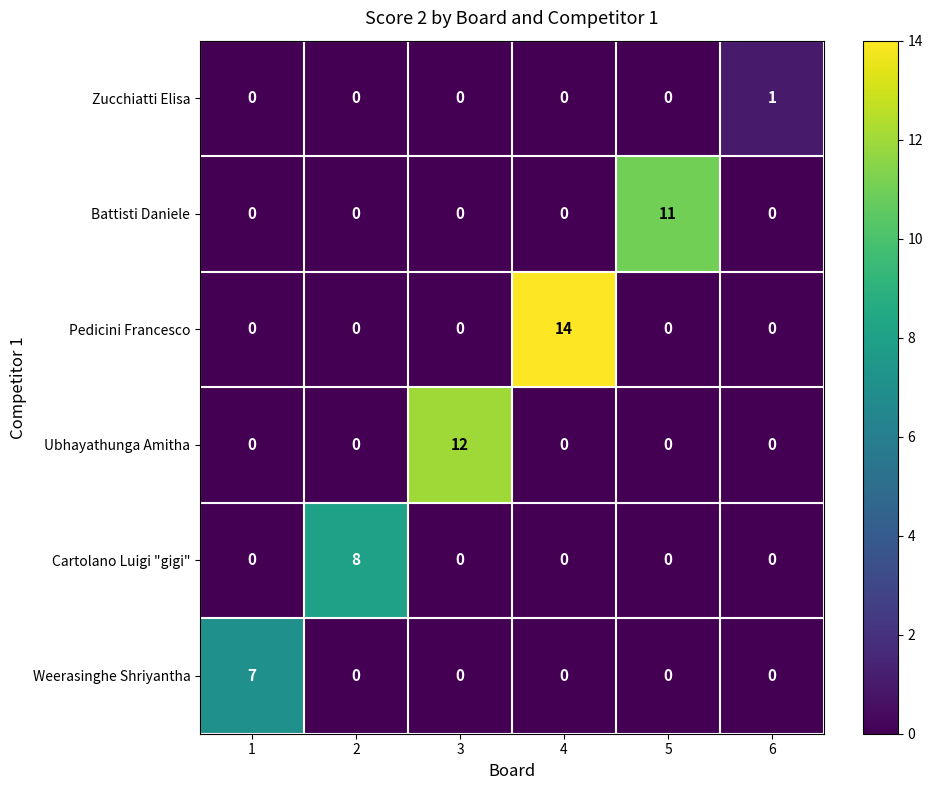

What is the spread (max minus min) of values at 2?

8